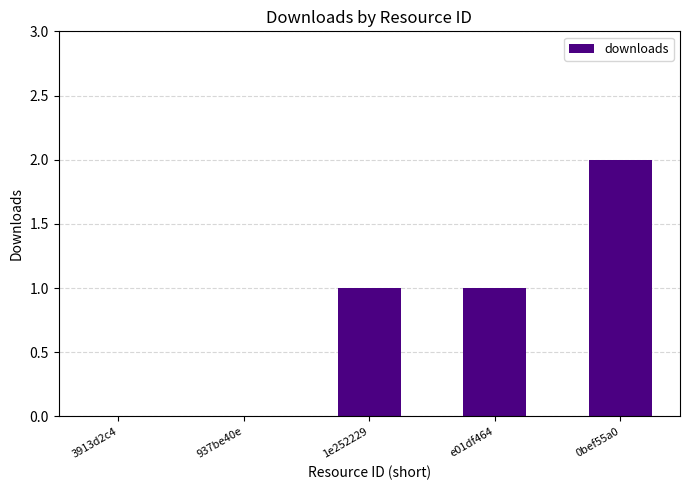

The chart shows a value of 1 at 3913d2c4. True or false?

False